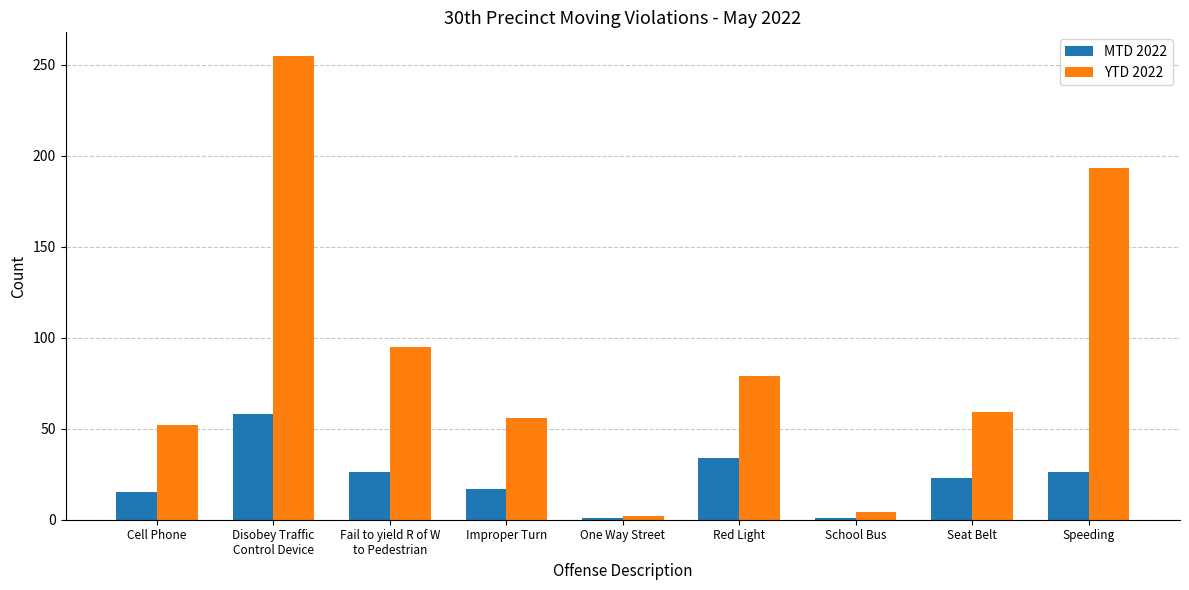

What is the label of the 1st bar from the left?

Cell Phone